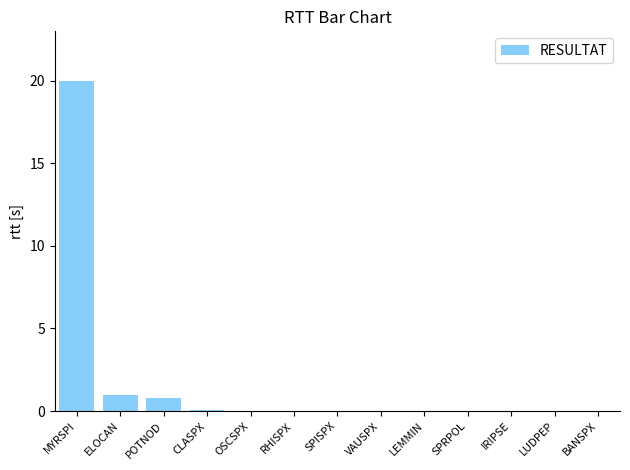

True or false: the data shows 20.0 at MYRSPI.

True